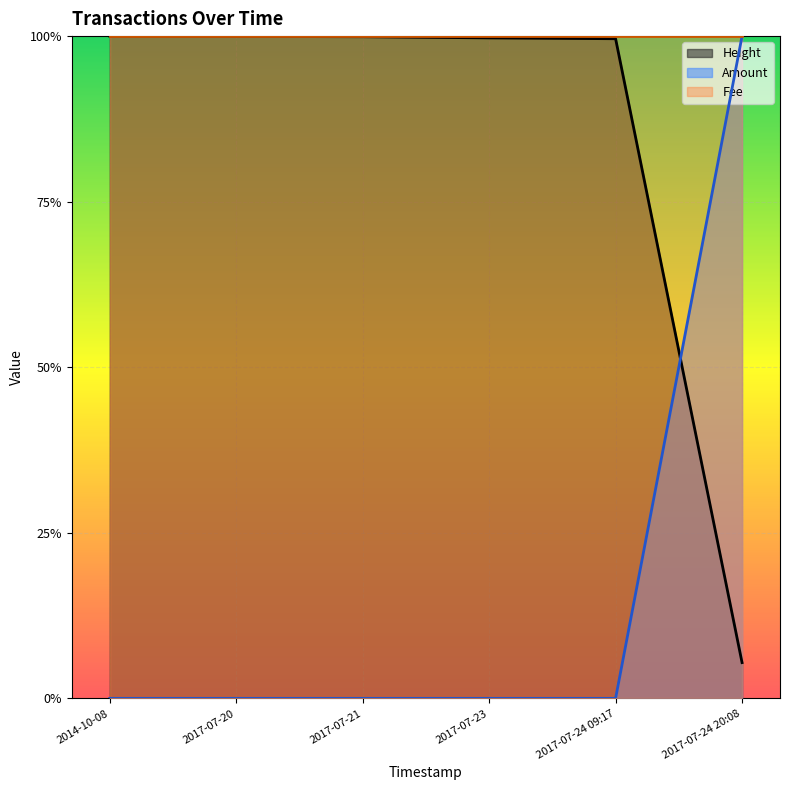

Which series has the largest total across all categories?

Height